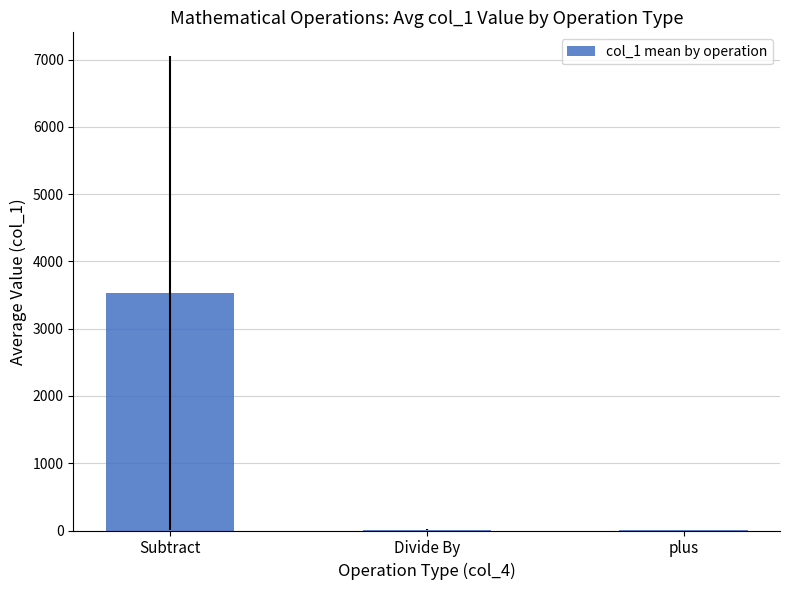

What is the change in value from Subtract to Divide By?

-3516.4